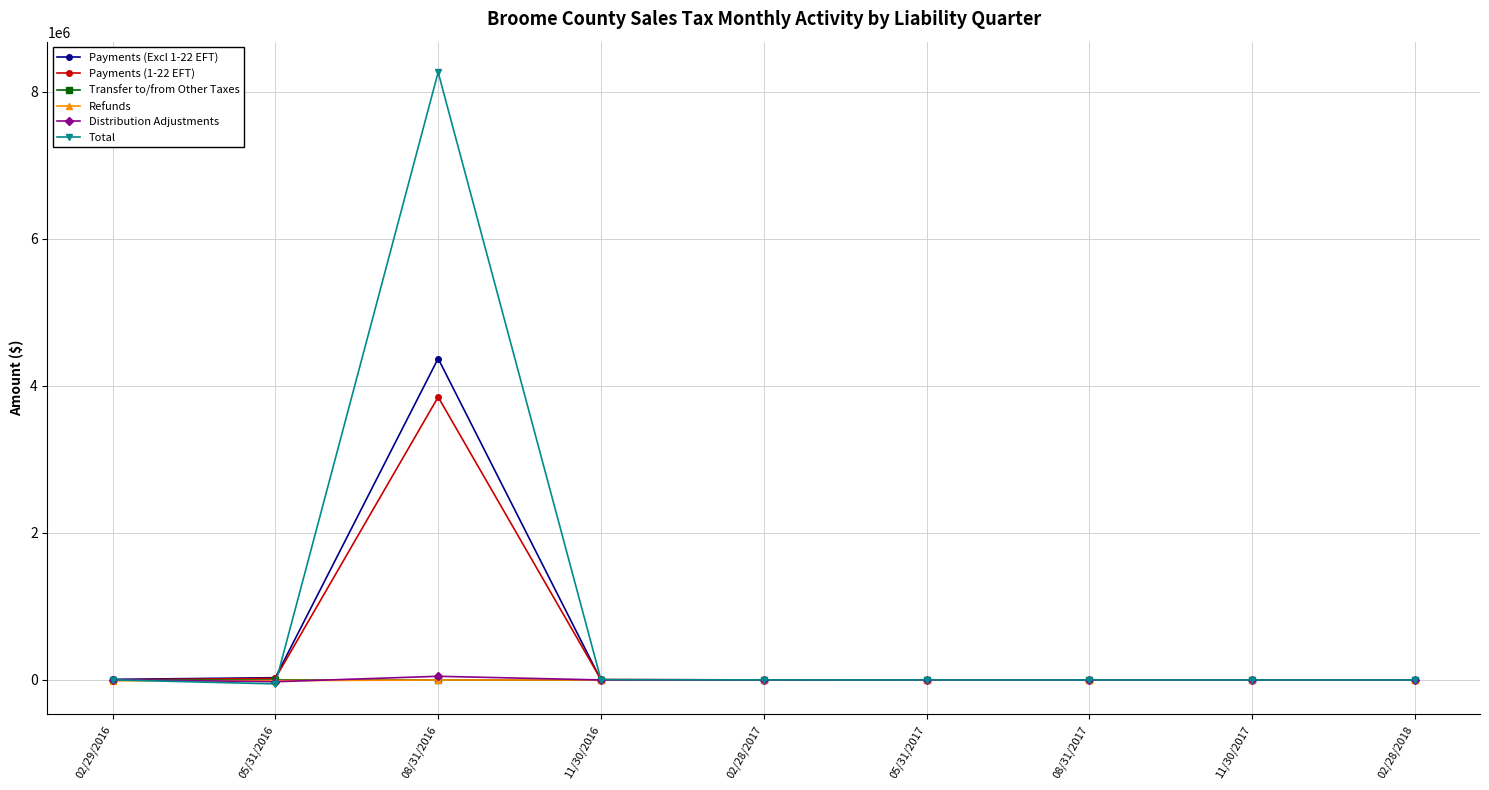

Which series changed the most between 08/31/2016 and 05/31/2017?

Total